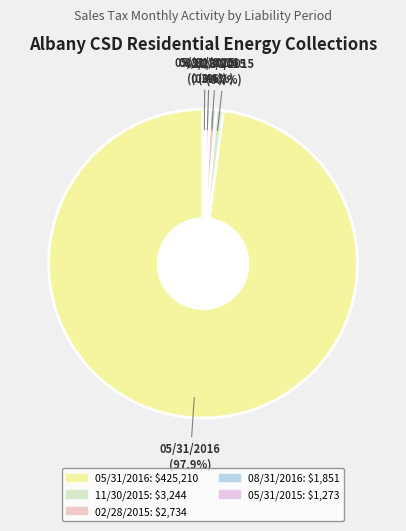

How many segments does this pie chart have?

5